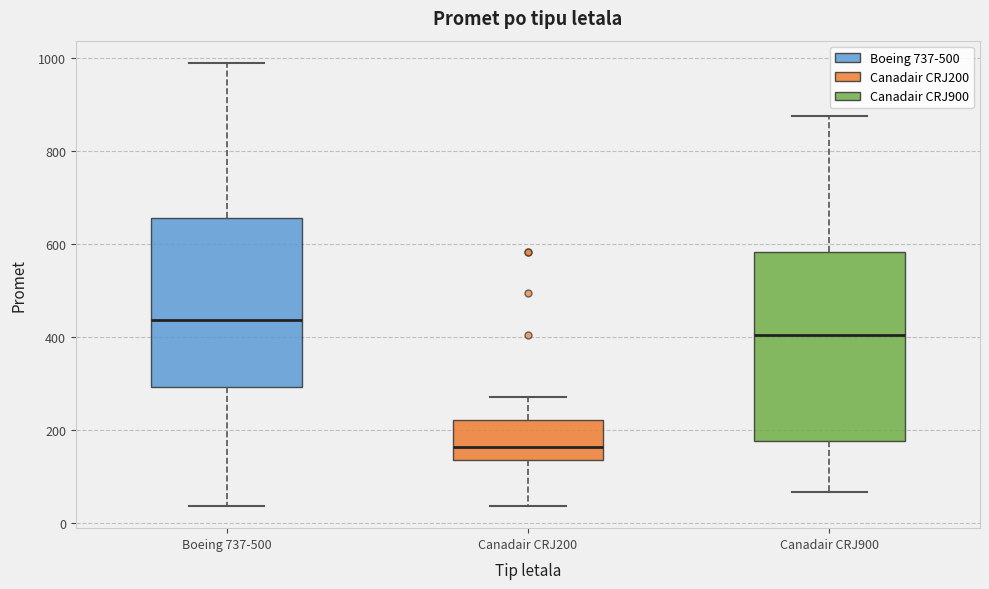

Reading left to right, transcribe this box plot: for each box, give where its median line is, the range the box spans, and where its two whiskers end, as read against the y-axis. The values are not printed on the chart, so give them approximately, as read against the axis.

Boeing 737-500: median 440, box 300 to 660, whiskers 40 to 1000
Canadair CRJ200: median 160, box 140 to 220, whiskers 40 to 280
Canadair CRJ900: median 400, box 180 to 580, whiskers 60 to 880